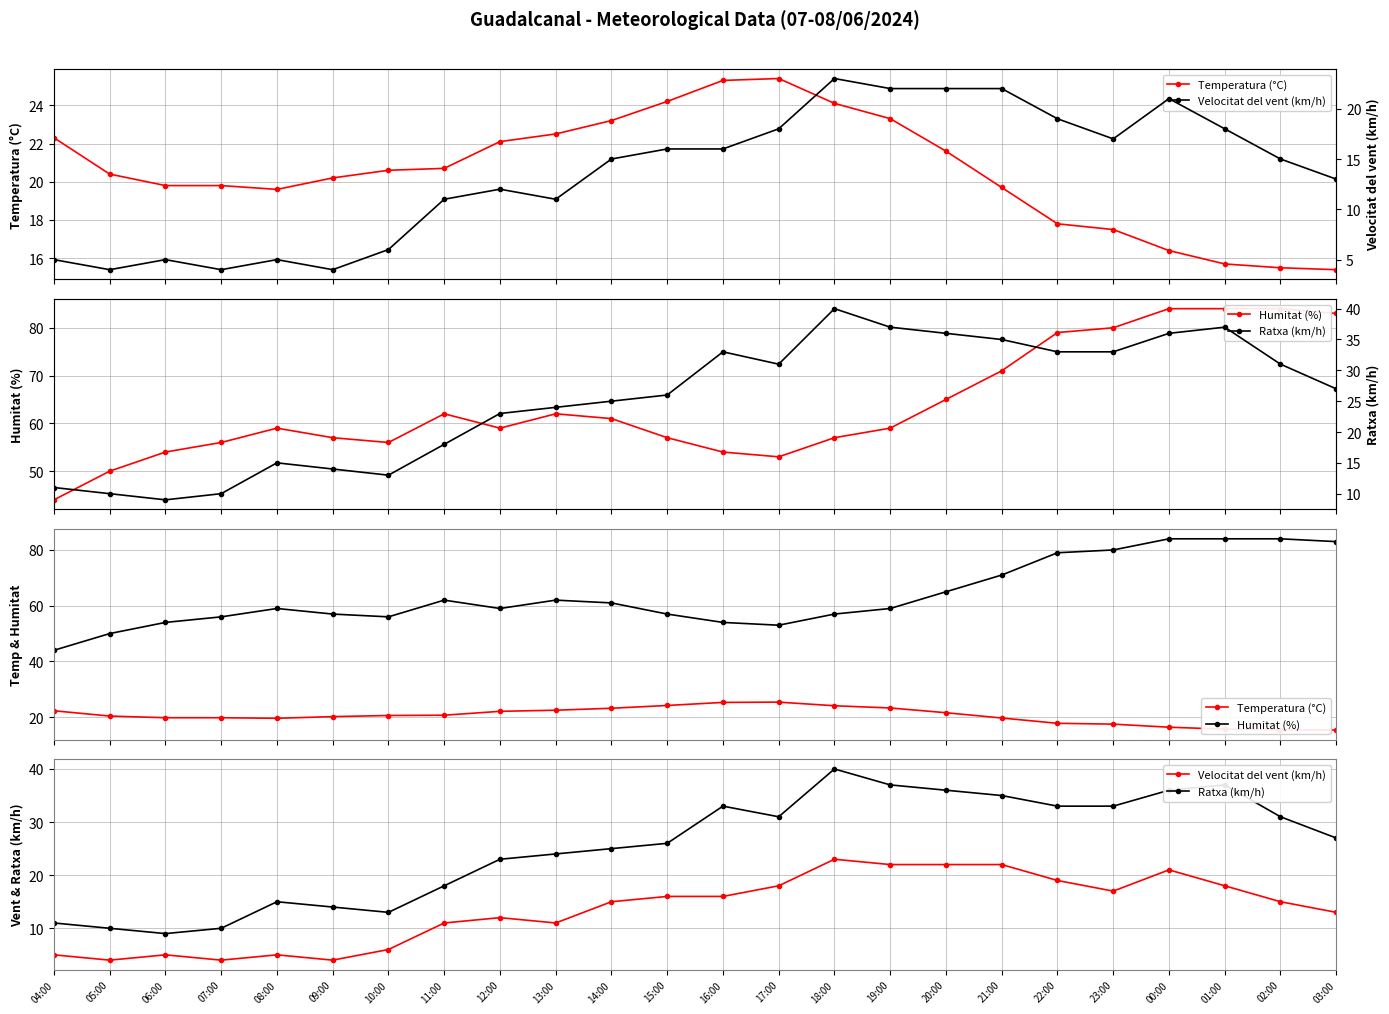

True or false: Ratxa (km/h) has a value of 37.0 at 01:00.

True